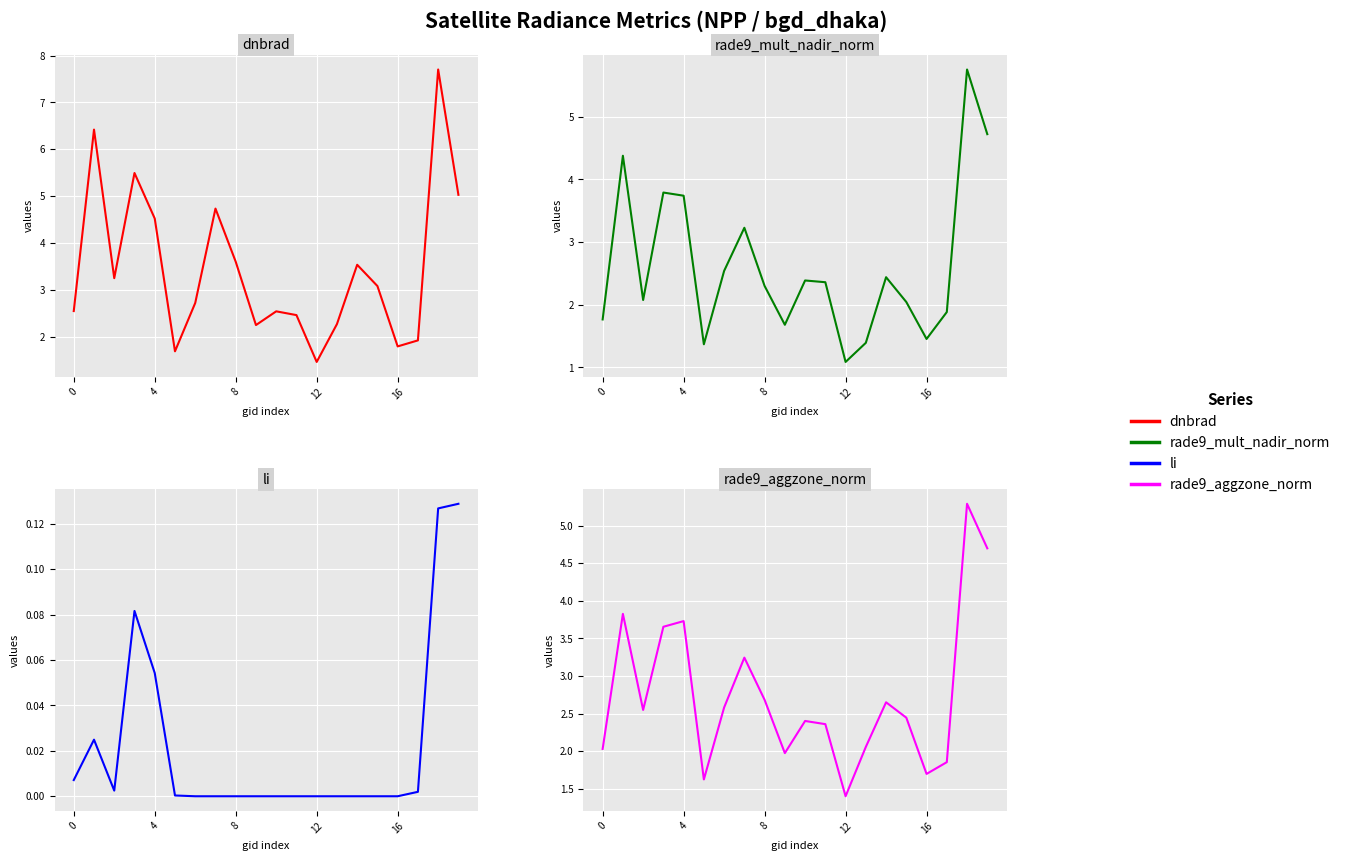

Is it true that dnbrad equals 4.0 at 0?

False